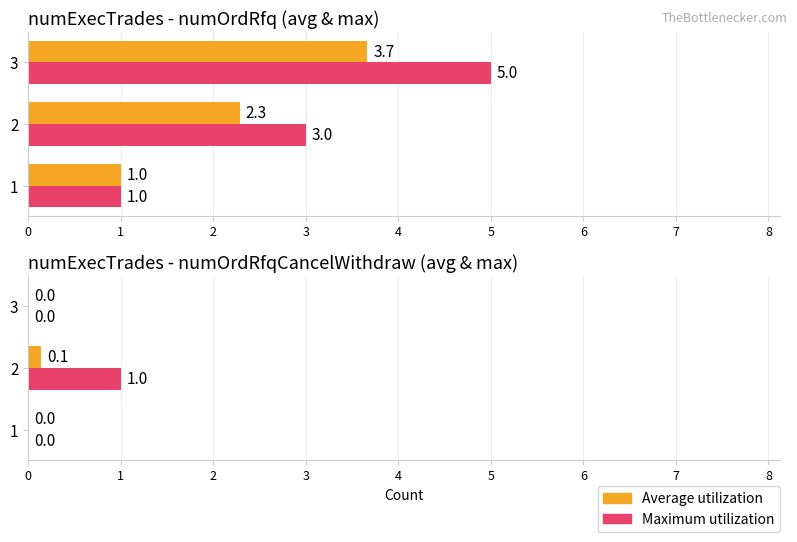

Is it true that Maximum utilization equals 0.0 at 1?

True